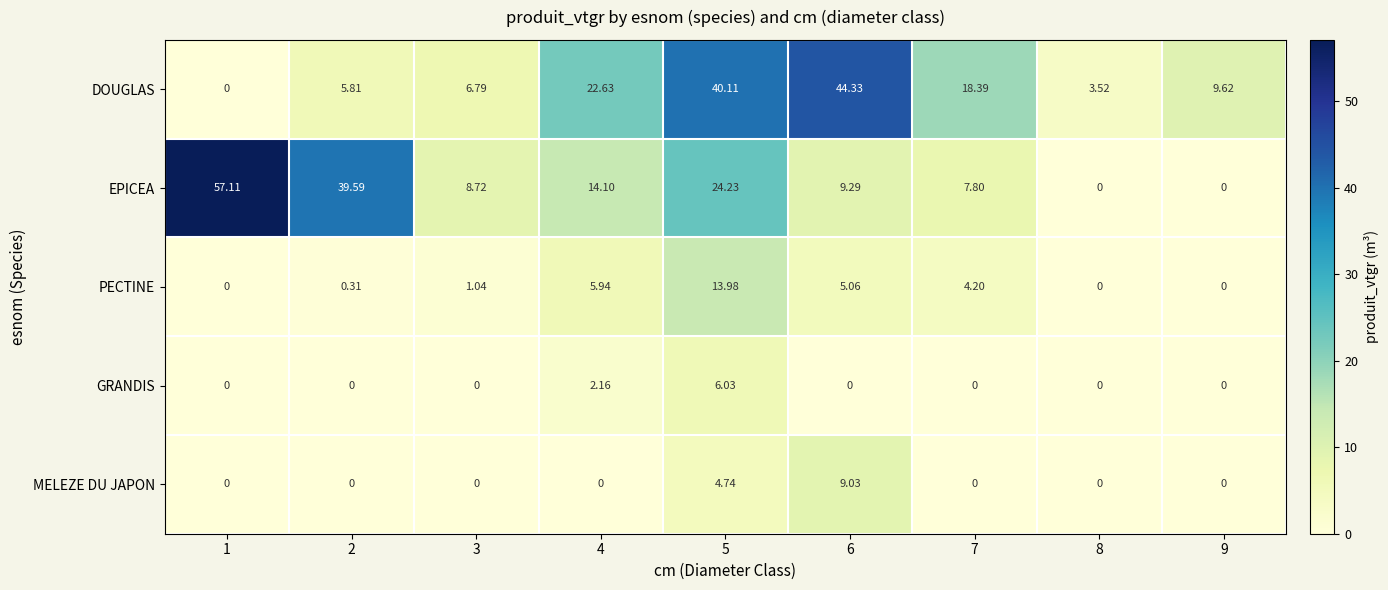

At how many categories does at least one series exceed 43?

2